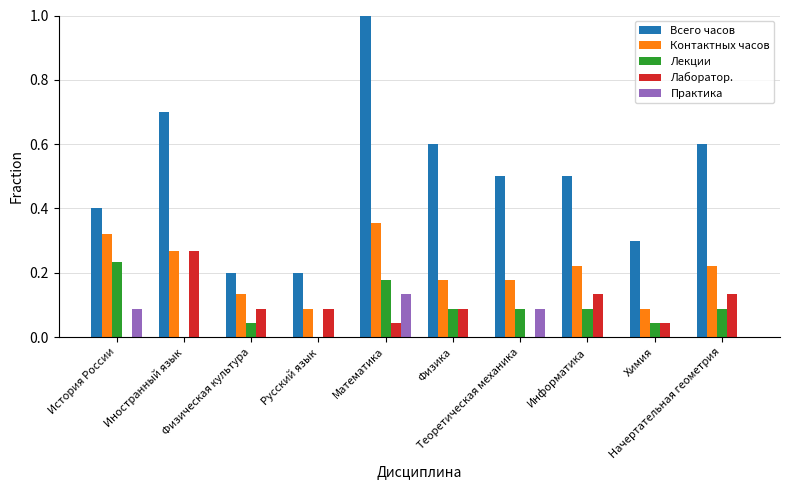

Count the Лекции values in the range 0 to 1.

10